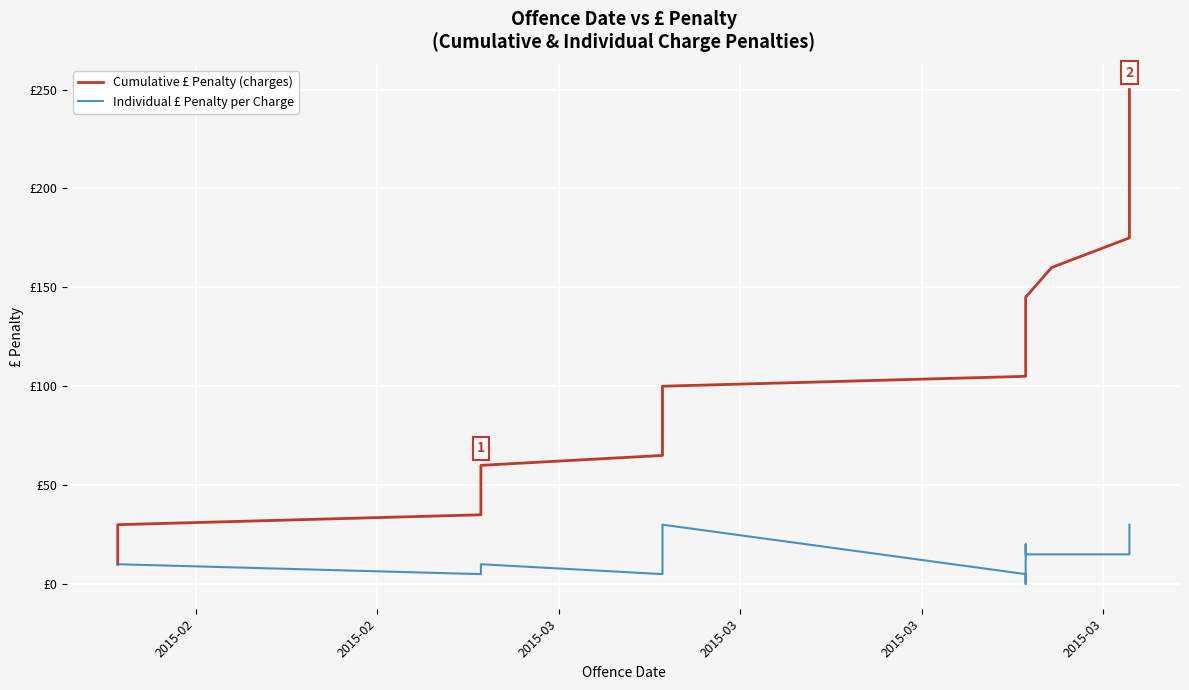

What is the label of the 1st point from the left?

2015-02